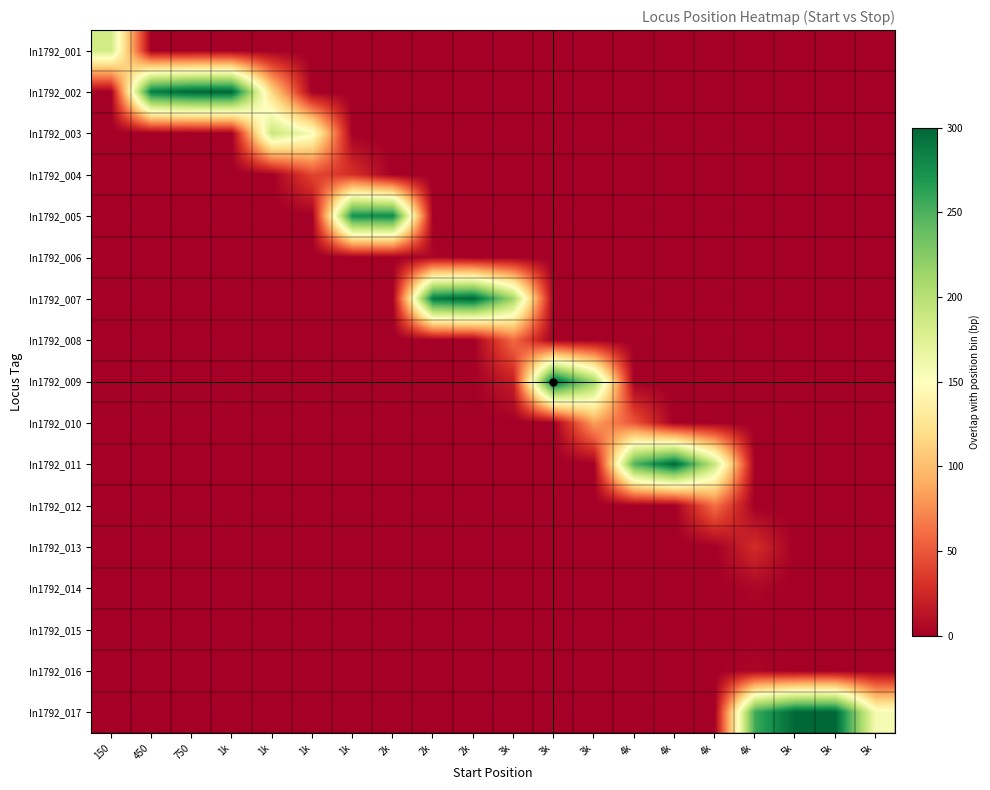

How many series are shown in this chart?

17